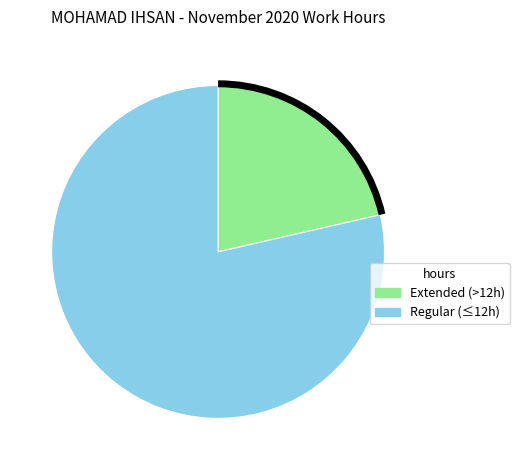

Is there any slice that represents more than half of the pie?

Yes